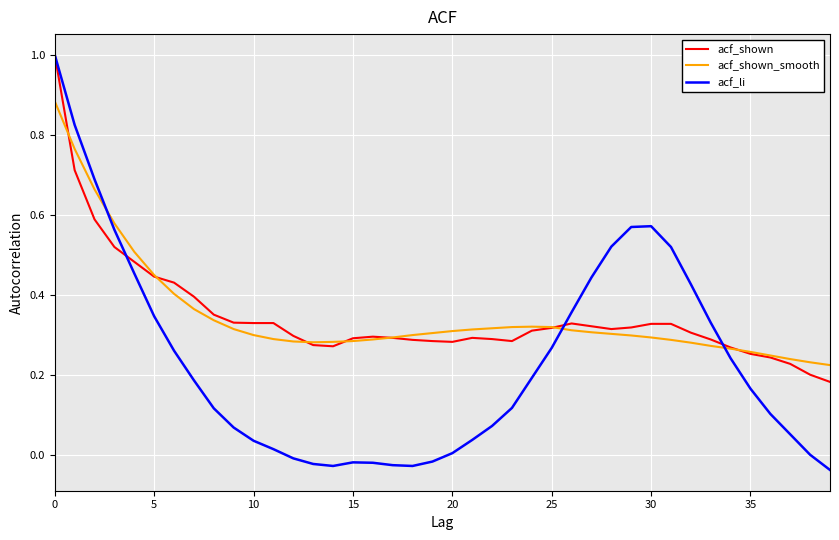

What is the maximum value for acf_shown?

1.0